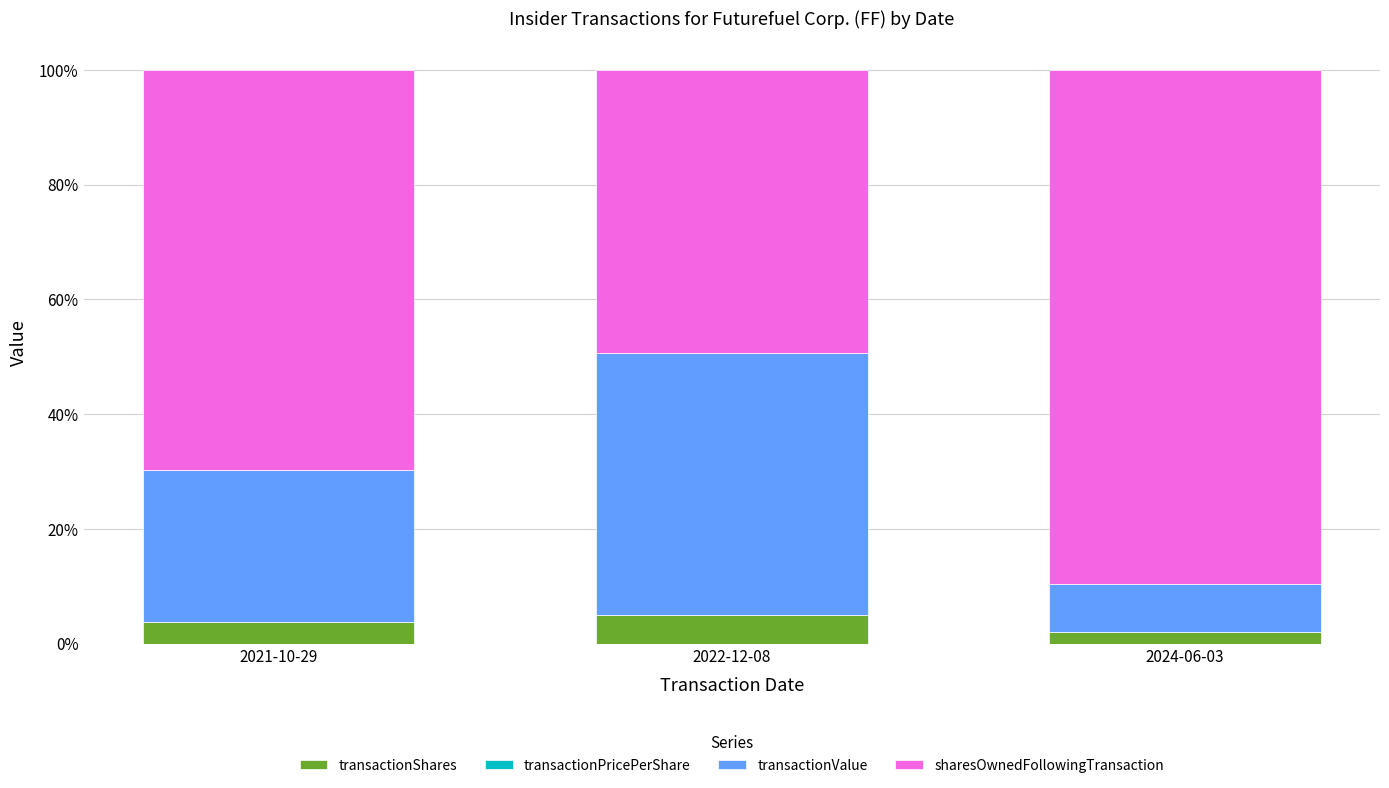

Does the chart contain stacked bars?

Yes